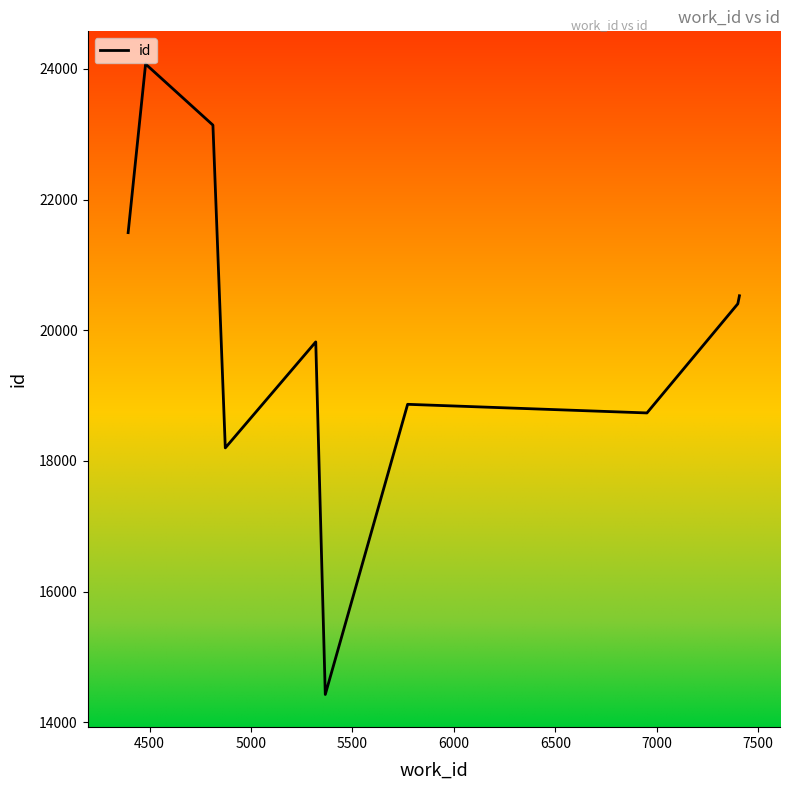

What is the maximum value shown in the chart?

24074